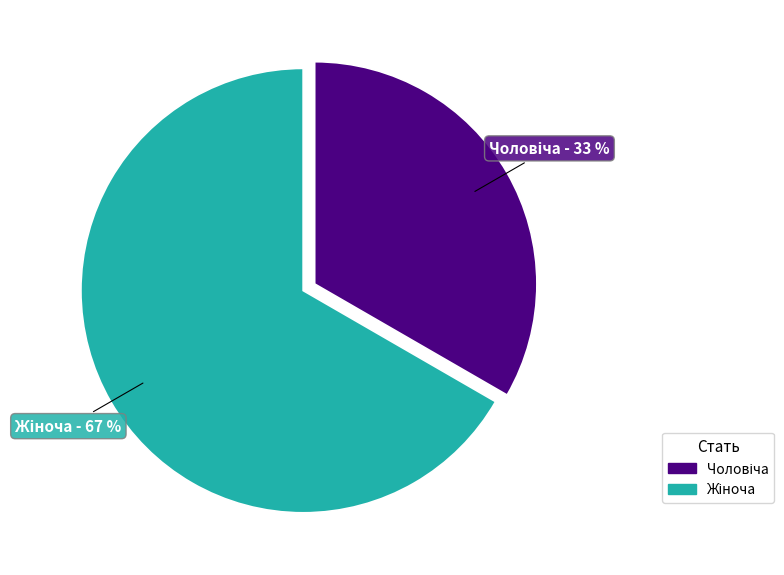

Is there any slice that represents more than half of the pie?

Yes